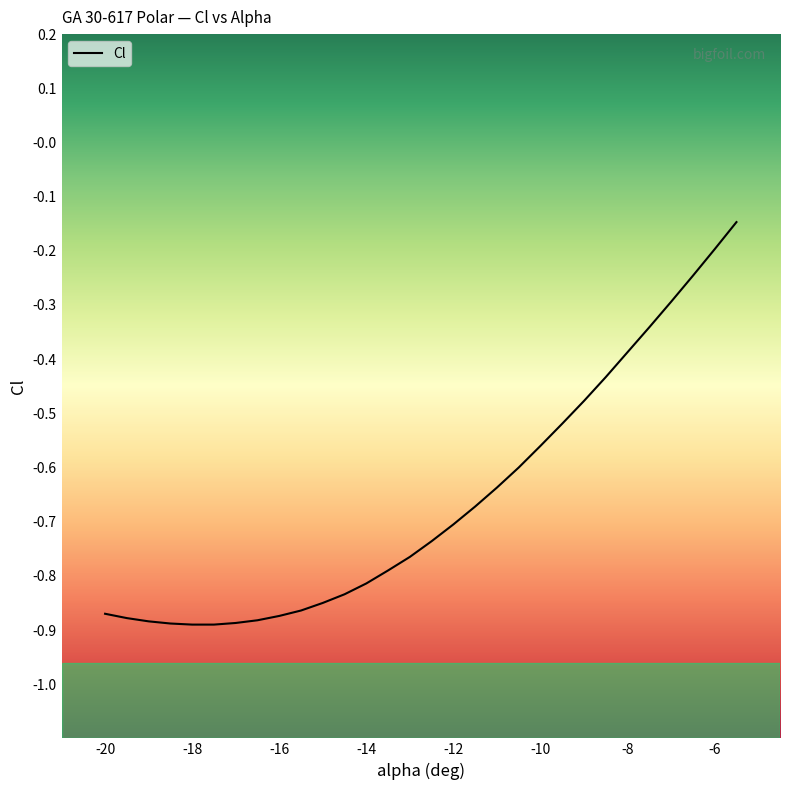

What is the value of the 24th point from the left?

-0.4